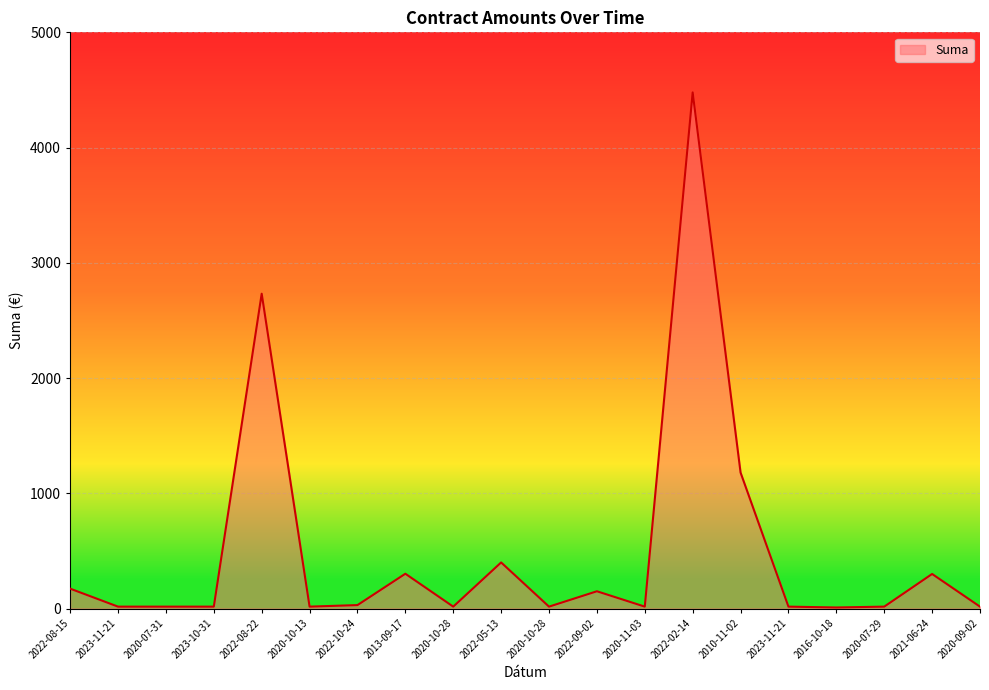

What is the sum of the values at 2022-08-22 and 2022-09-02?

2881.9